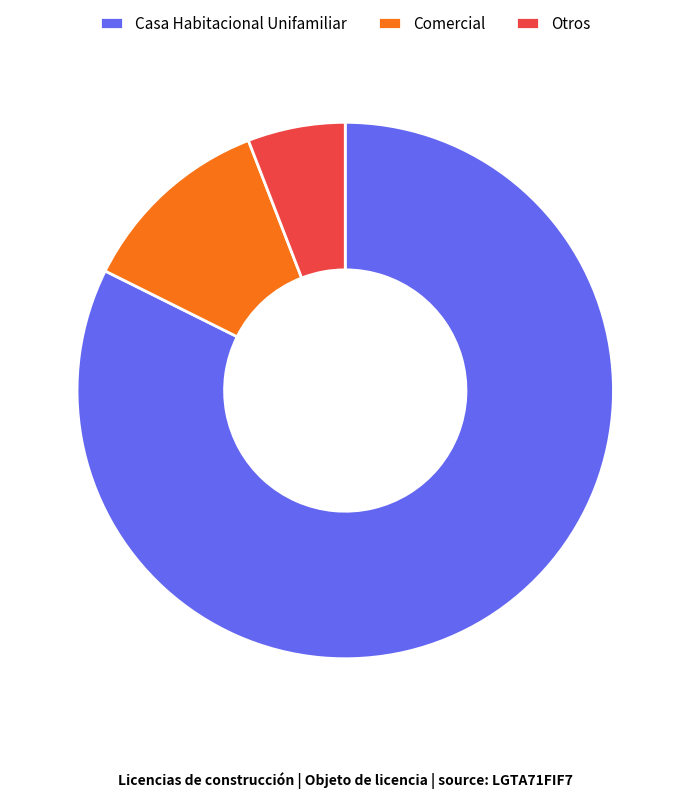

Which category accounts for the majority?

Casa Habitacional Unifamiliar